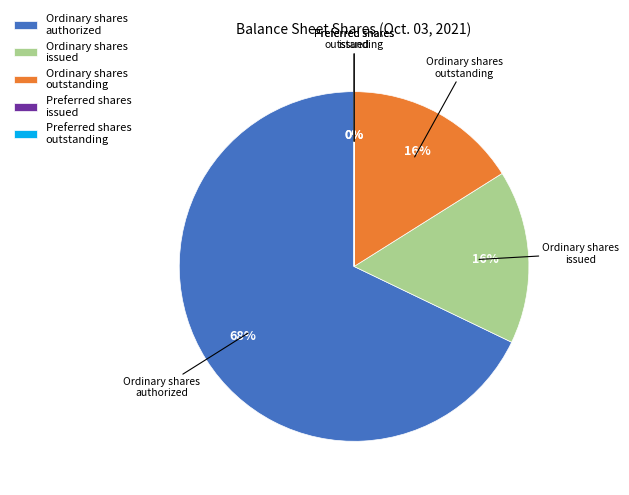

Which slice is the largest?

Ordinary shares authorized